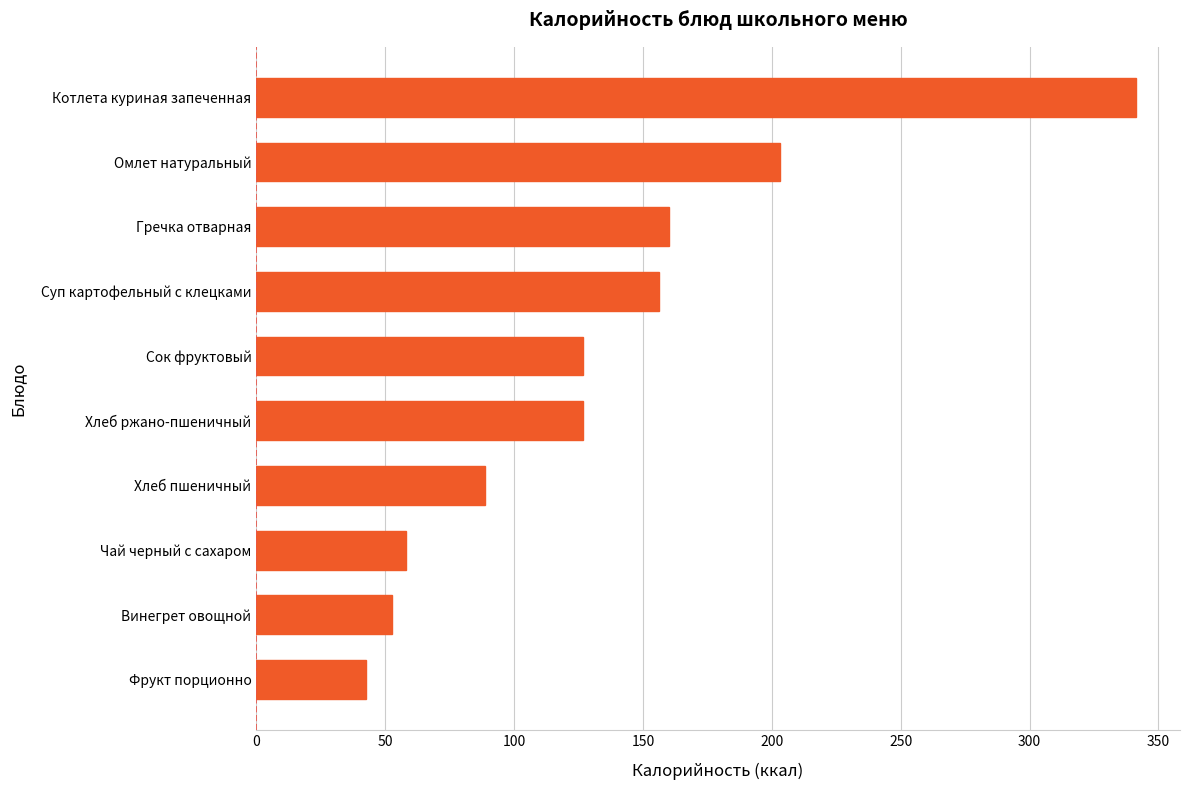

Which label corresponds to the largest value in the chart?

Котлета куриная запеченная